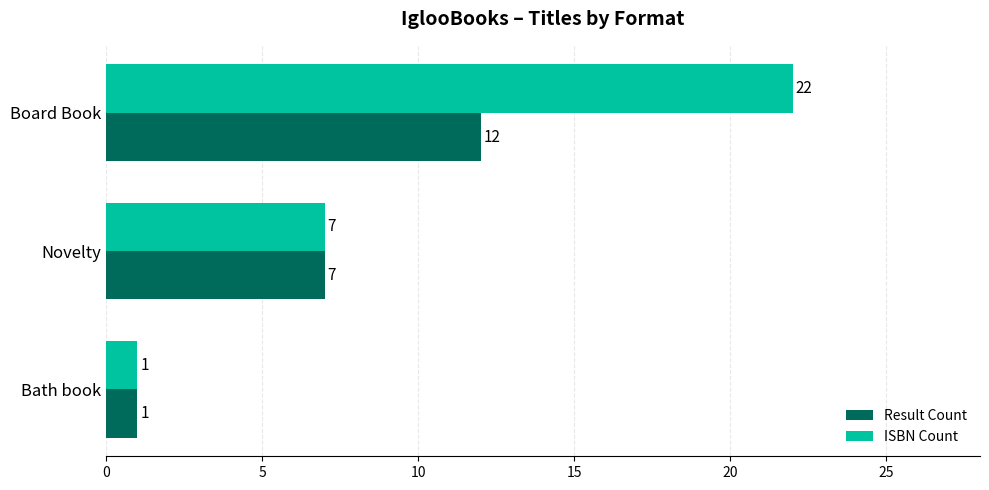

At which category is the sum across all series the highest?

Board Book